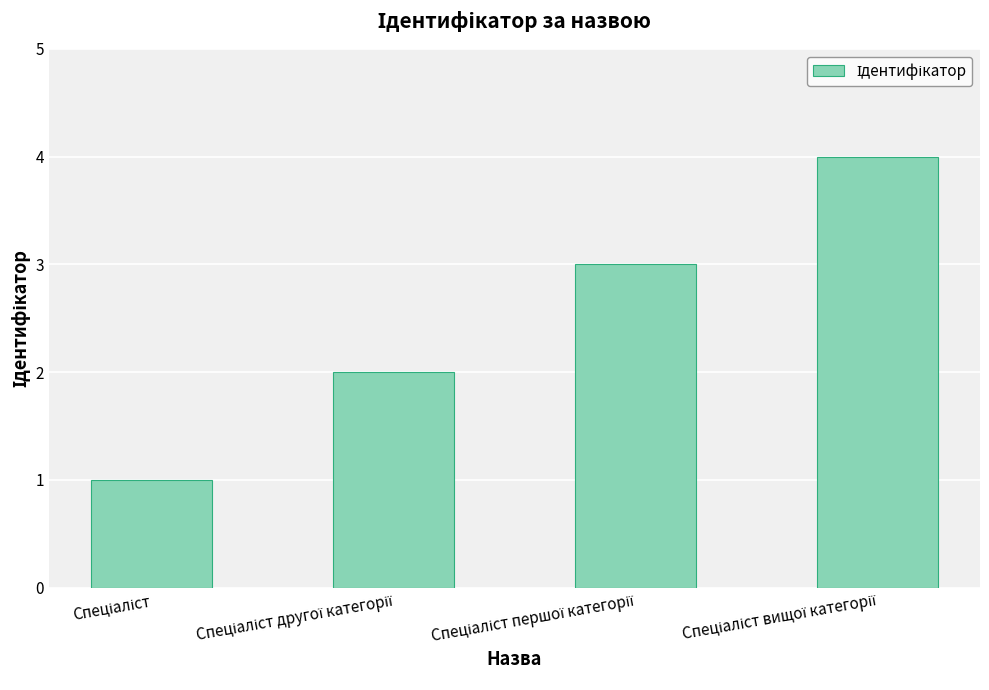

What is the sum of all values?

10